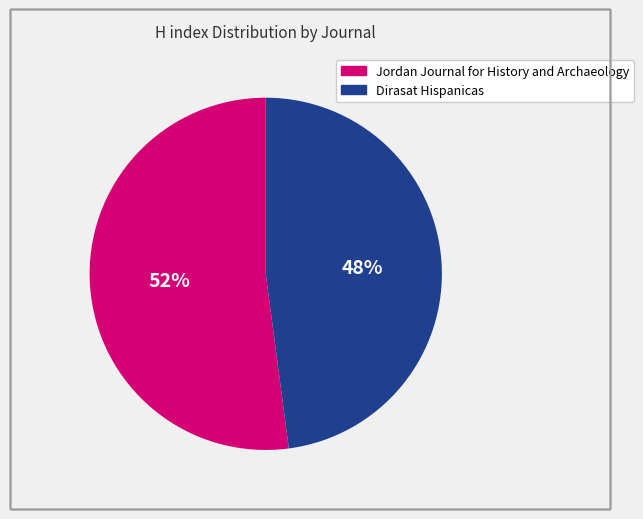

Which slice is the smallest?

Dirasat Hispanicas